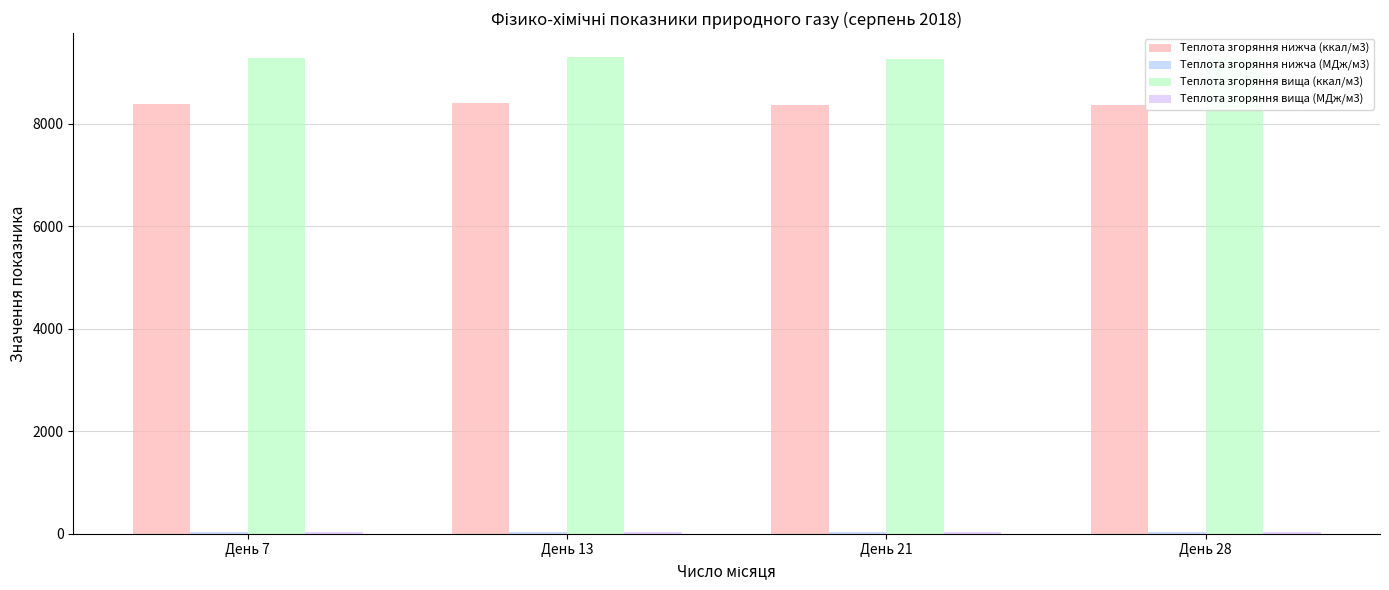

What is the greatest value displayed?

9301.3